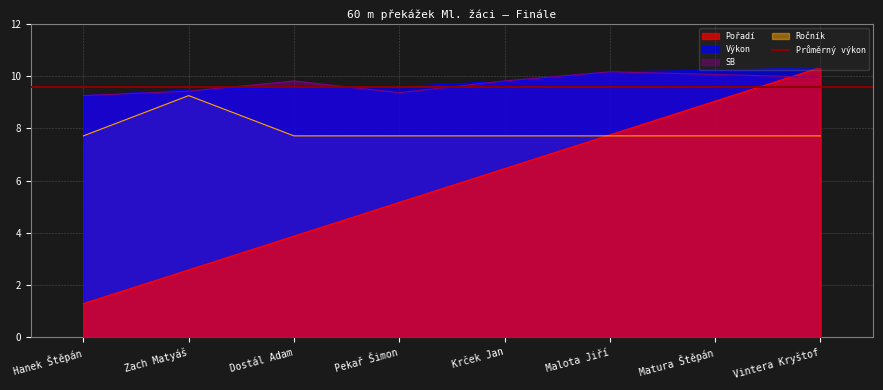

What is the smallest value displayed?

1.3